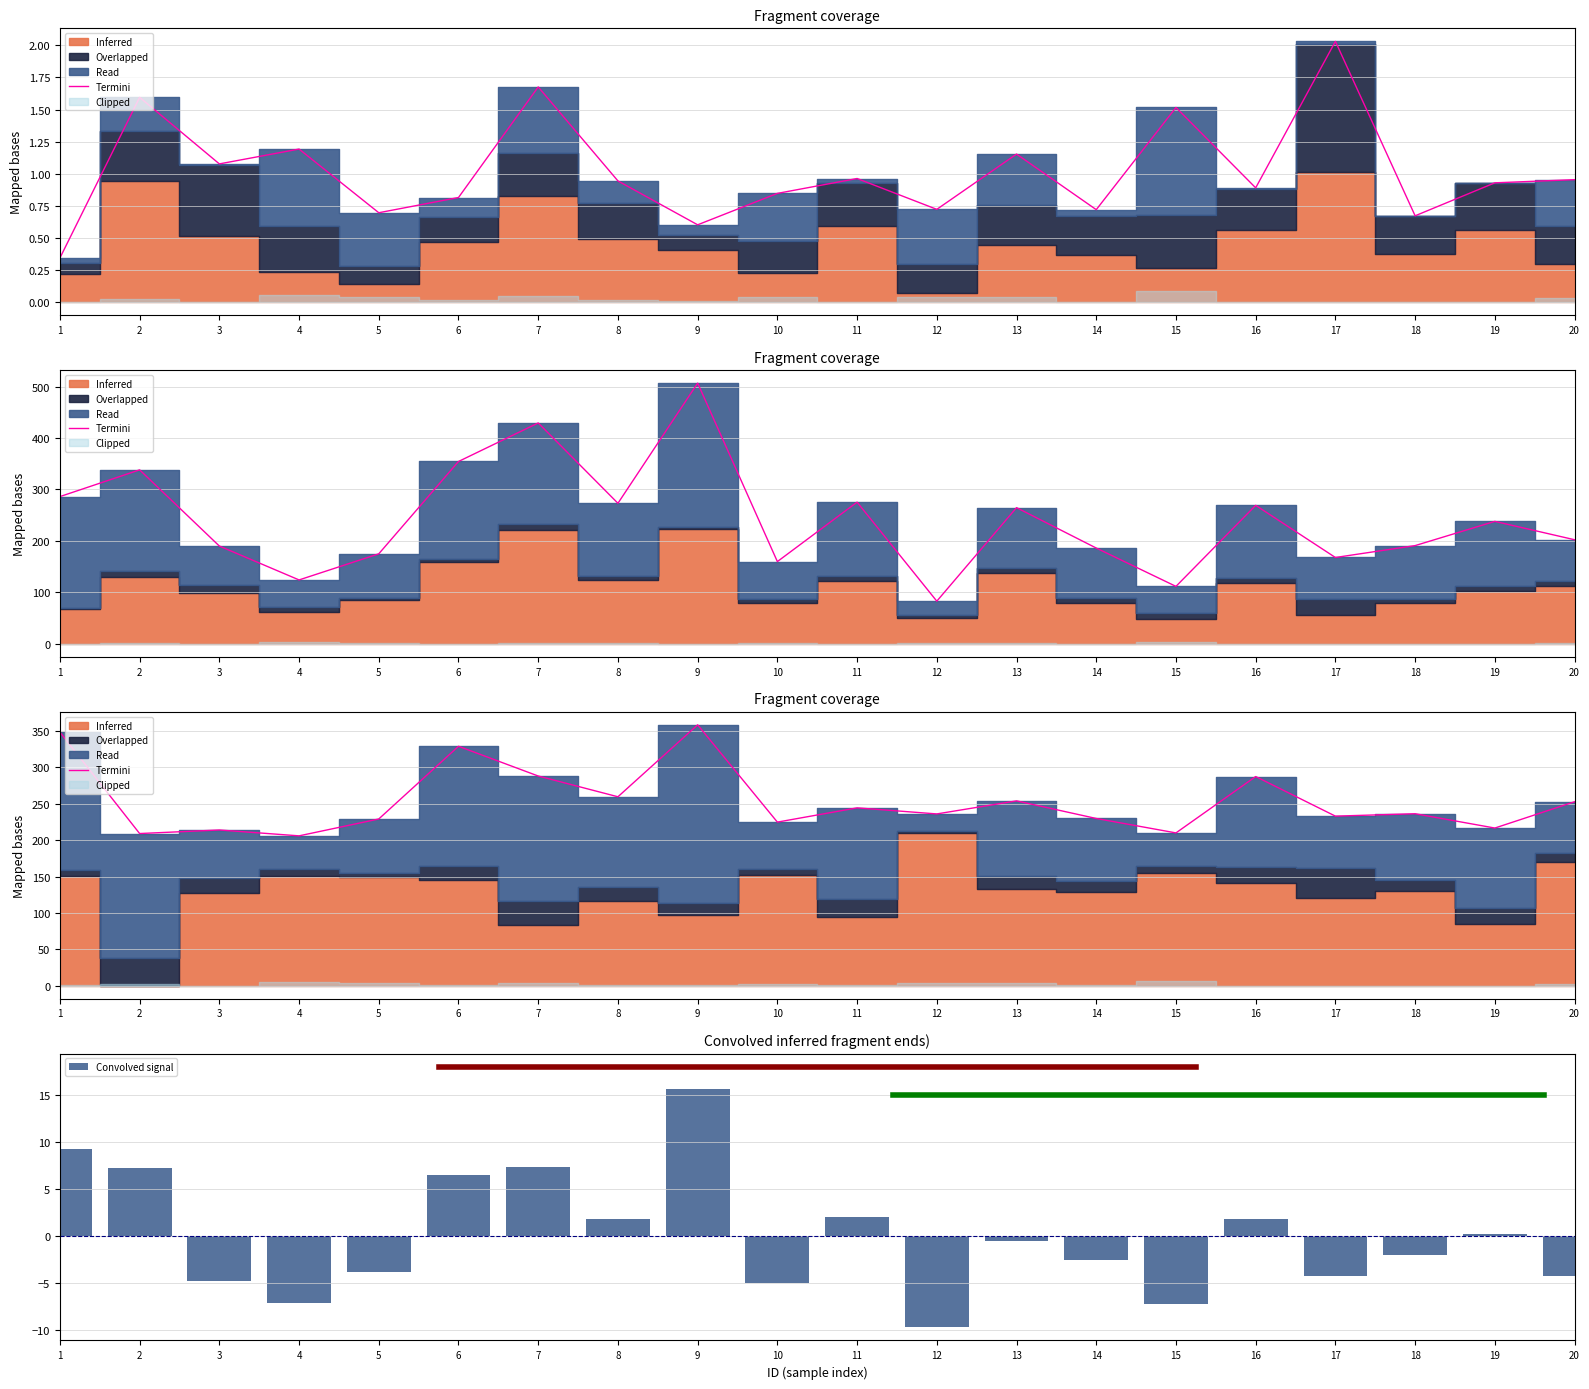

How many groups of bars are there?

20